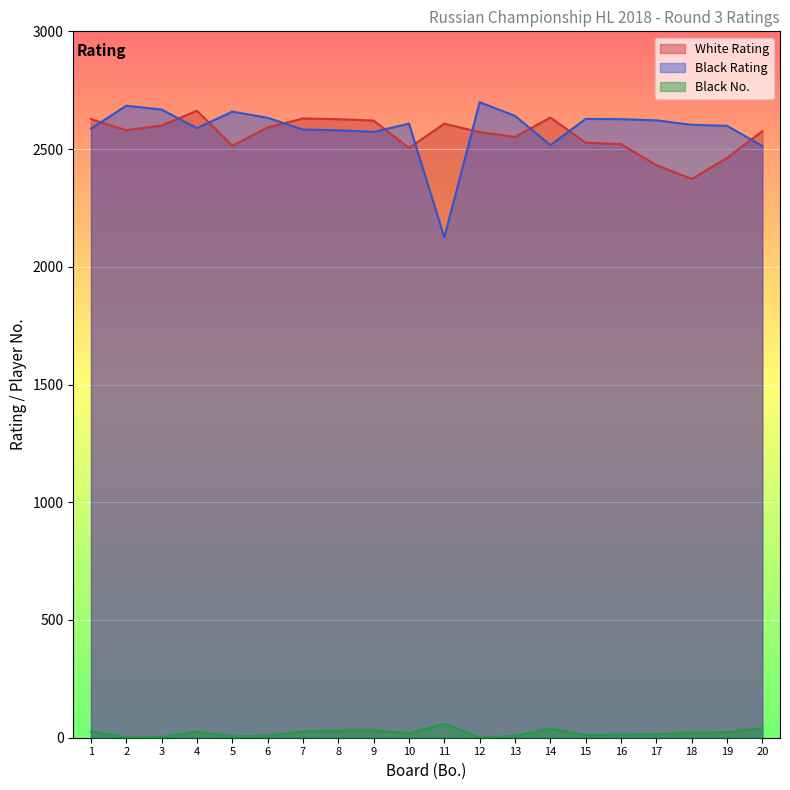

What is the difference between the Black Rating values at 17 and 3?

46